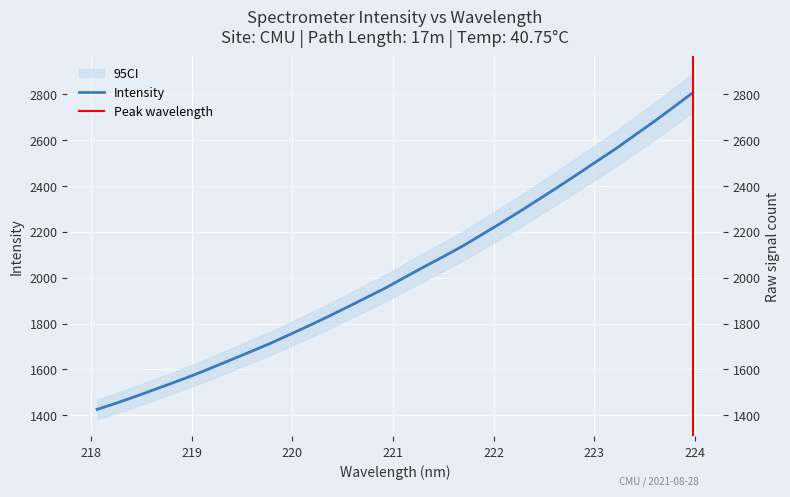

Approximately how many times larger is the value at 218.6332 compared to 221.6902?

0.7